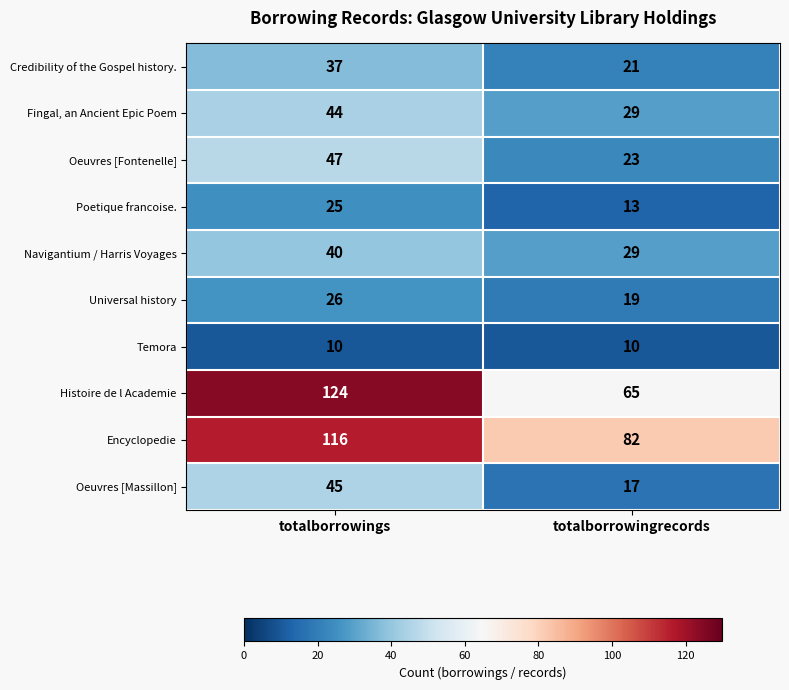

The Navigantium / Harris Voyages series shows 40 at totalborrowings. True or false?

True